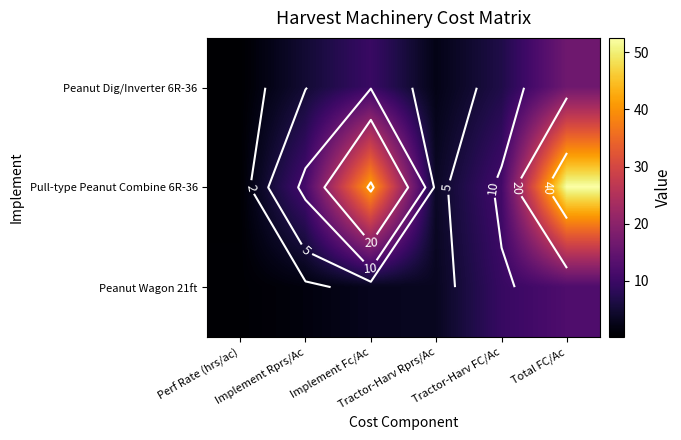

Is the value of Peanut Wagon 21ft at Perf Rate (hrs/ac) greater than the value of Peanut Dig/Inverter 6R-36 at Implement Rprs/Ac?

No